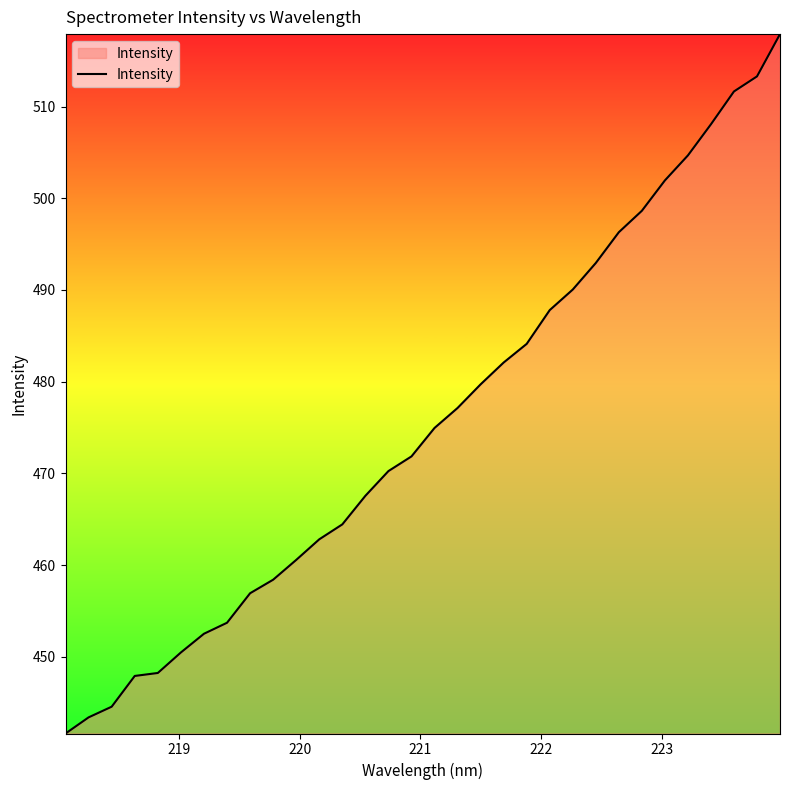

True or false: there are more than 2 points higher than both neighbors.

False